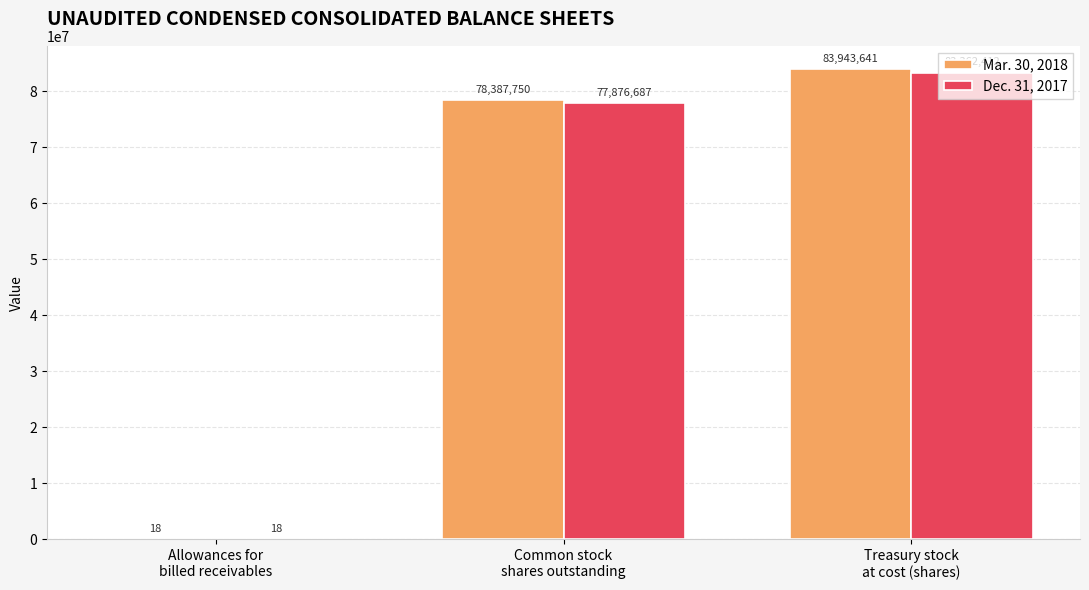

At which category is the sum across all series the highest?

Treasury stock
at cost (shares)